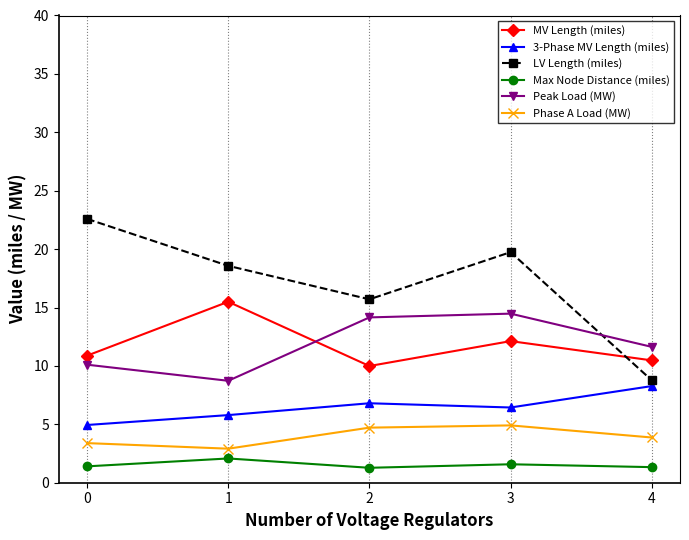

Is this an area chart (filled region under the line)?

No